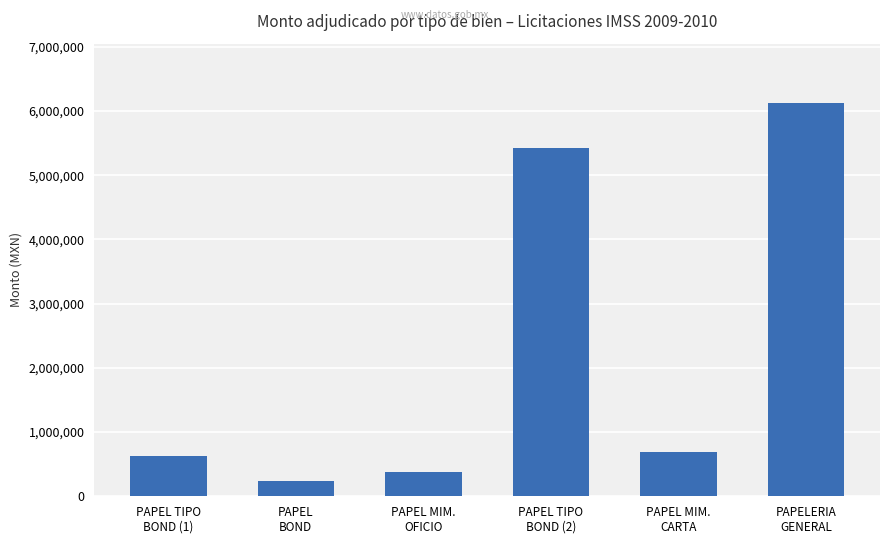

Count the number of values greater than 696501.

3